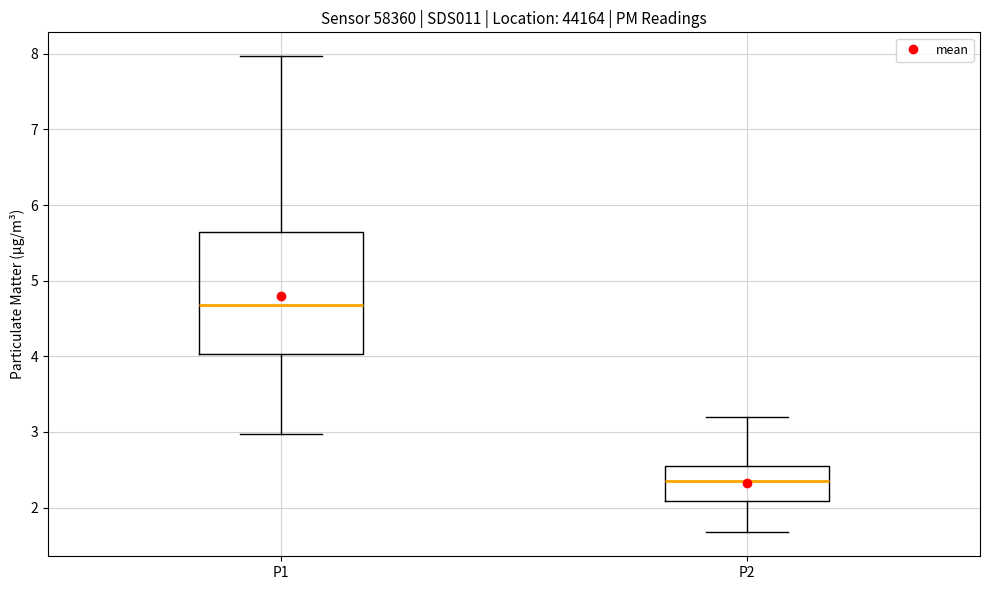

Reading left to right, transcribe this box plot: for each box, give where its median line is, the range the box spans, and where its two whiskers end, as read against the y-axis. The values are not printed on the chart, so give them approximately, as read against the axis.

P1: median 4.7, box 4.0 to 5.6, whiskers 3.0 to 8.0
P2: median 2.4, box 2.1 to 2.5, whiskers 1.7 to 3.2